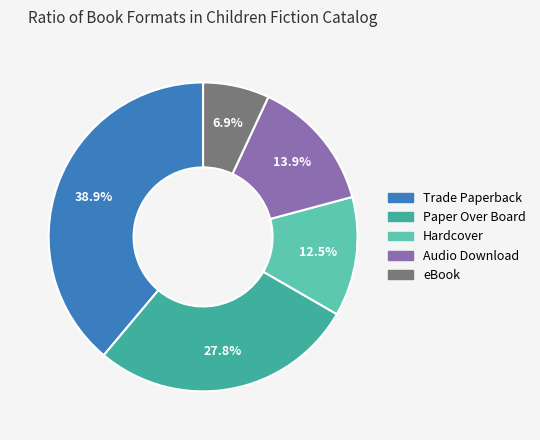

What is the total percentage of Paper Over Board and eBook?

34.7%